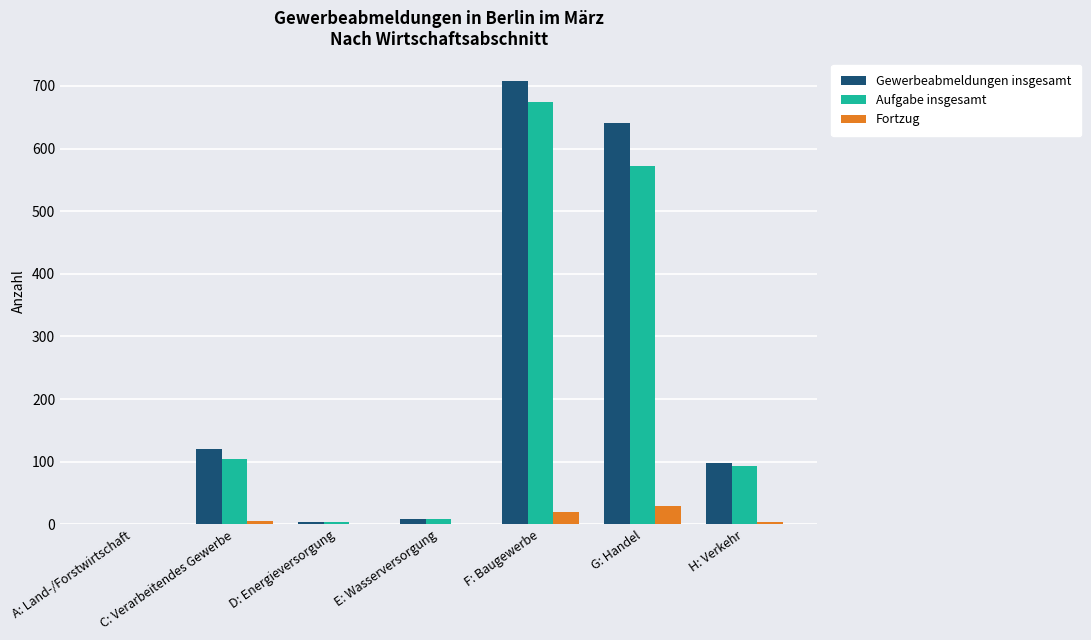

What is the maximum value for Aufgabe insgesamt?

674